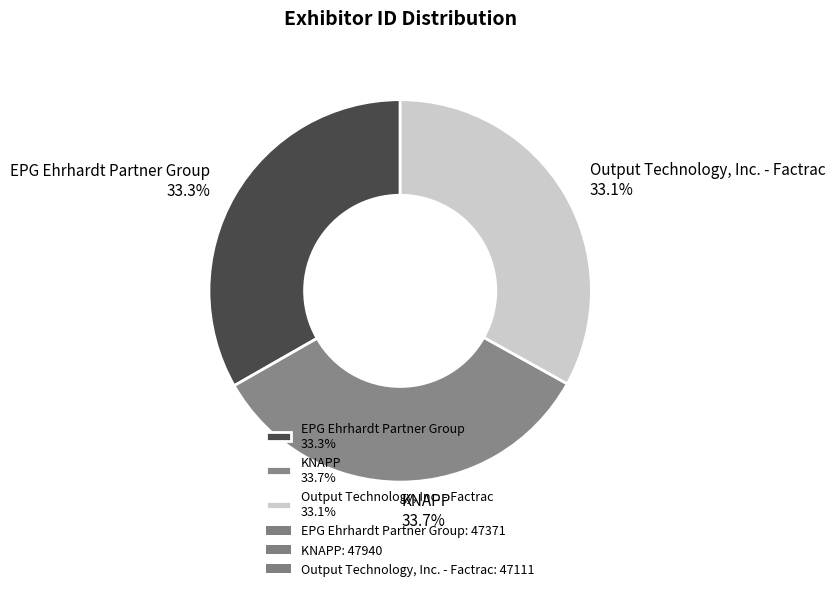

To the nearest percent, what percentage of the pie is EPG Ehrhardt Partner Group?

33%